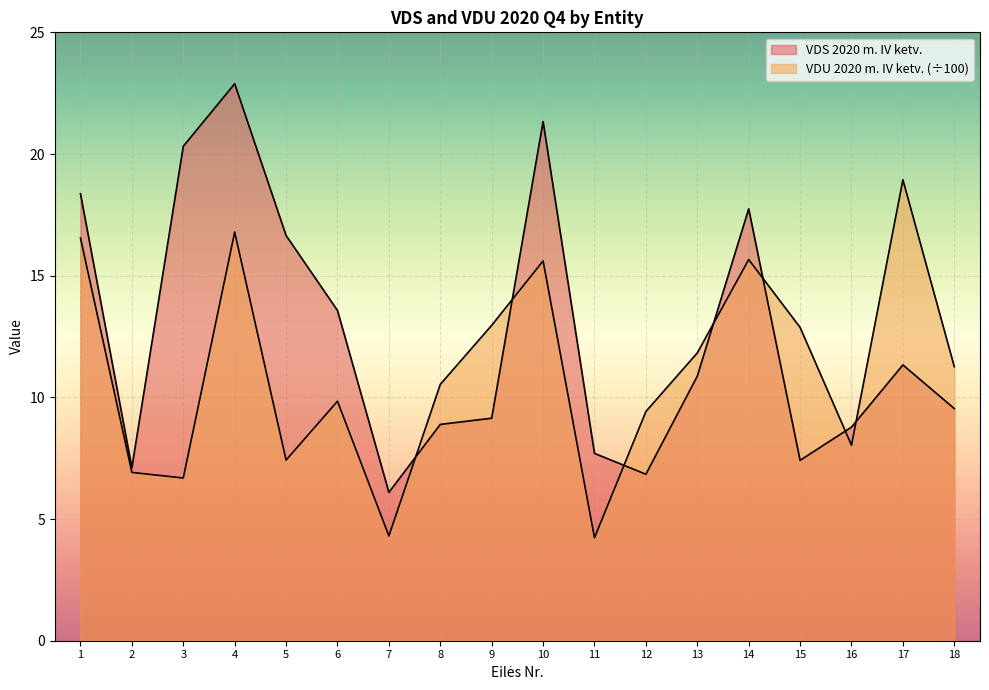

At which category is the sum across all series the highest?

4